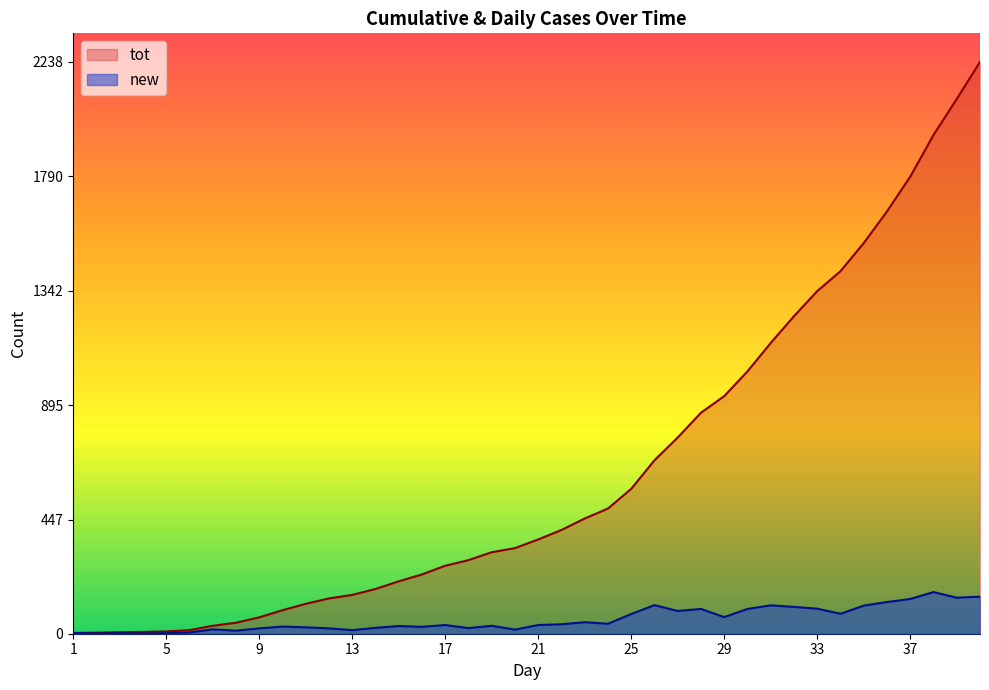

What is the total value across all series at 39?

2234